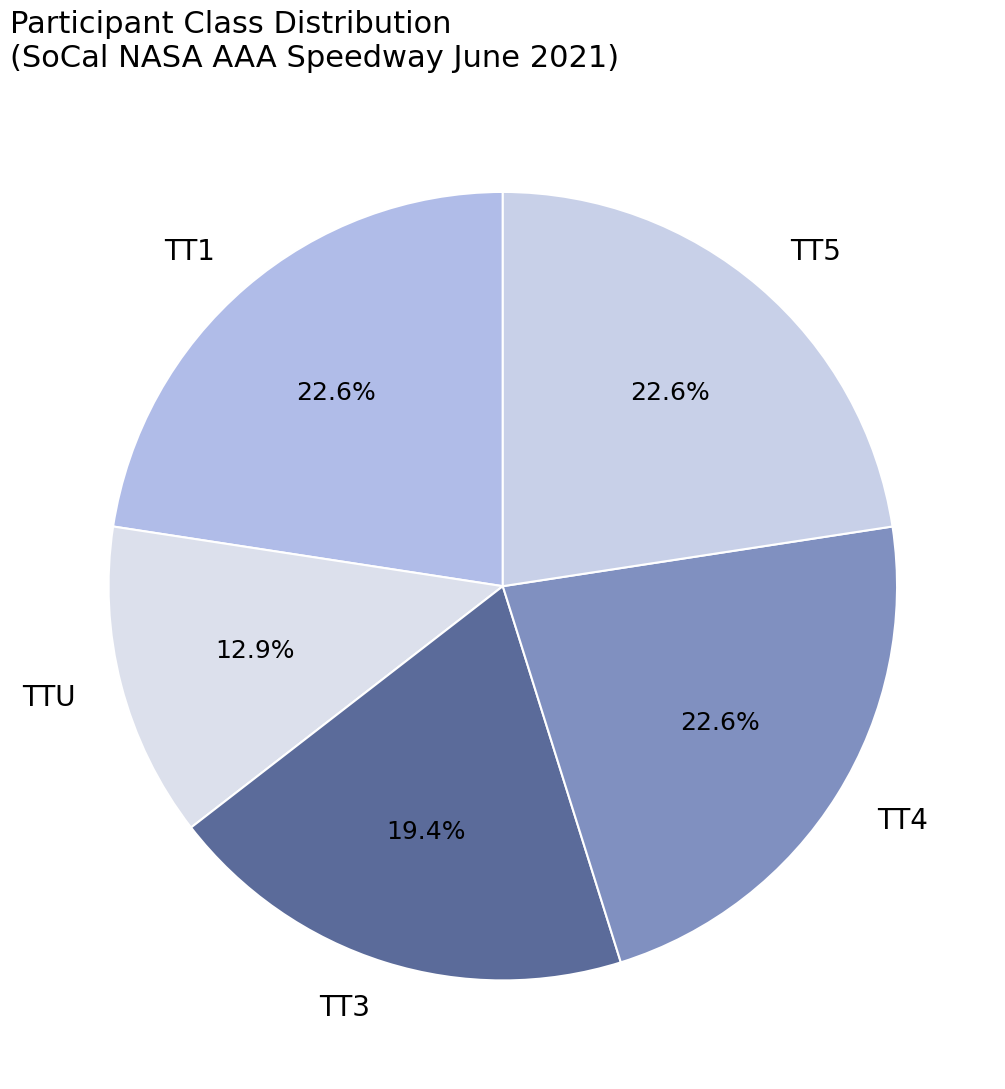

How many segments does this pie chart have?

5